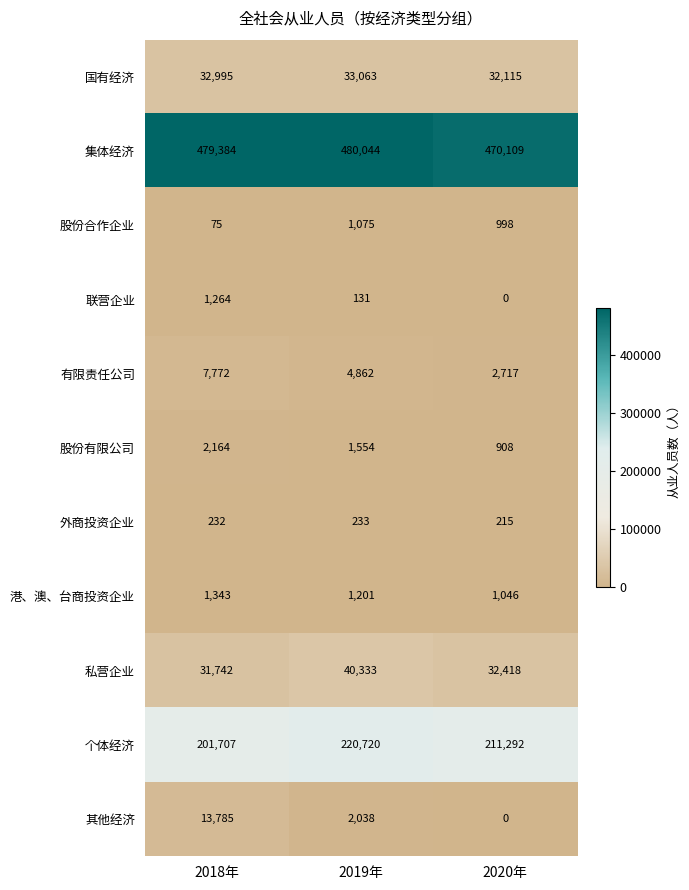

Rank the series at 2018年 from lowest to highest value.

股份合作企业, 外商投资企业, 联营企业, 港、澳、台商投资企业, 股份有限公司, 有限责任公司, 其他经济, 私营企业, 国有经济, 个体经济, 集体经济